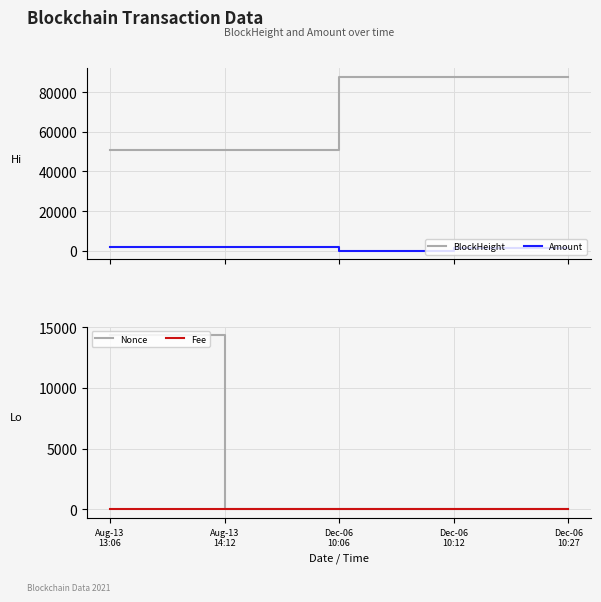

Where does the BlockHeight series first go above 87739?

Dec-06
10:12